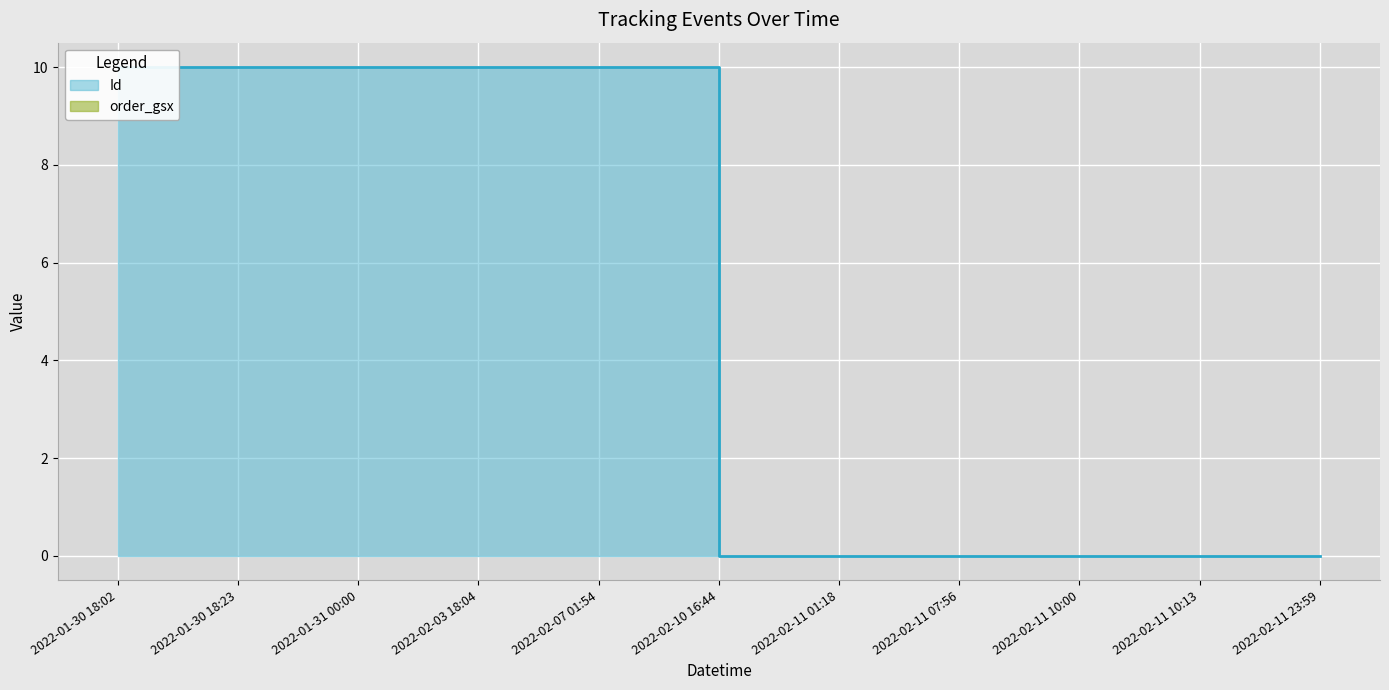

Is it true that the value at 2022-02-10 16:44 is -4.1?

False